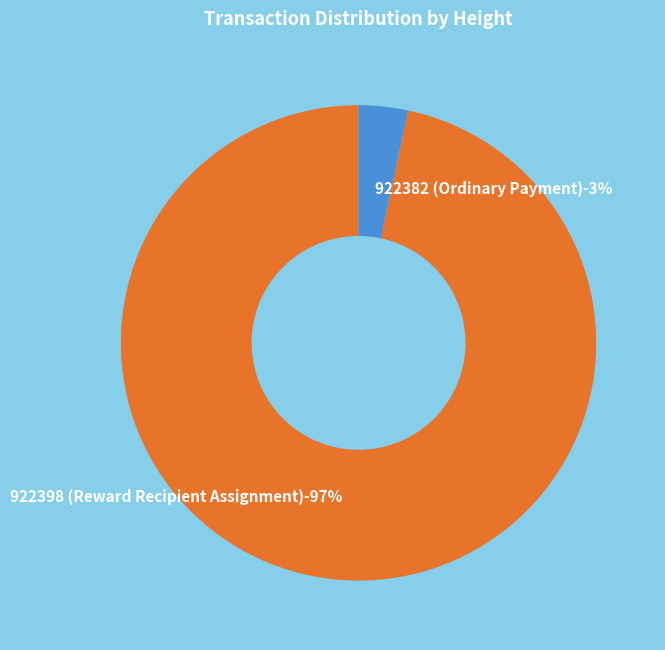

Do 922382 (Ordinary Payment) and 922398 (Reward Recipient Assignment) together represent more than half of the pie?

Yes